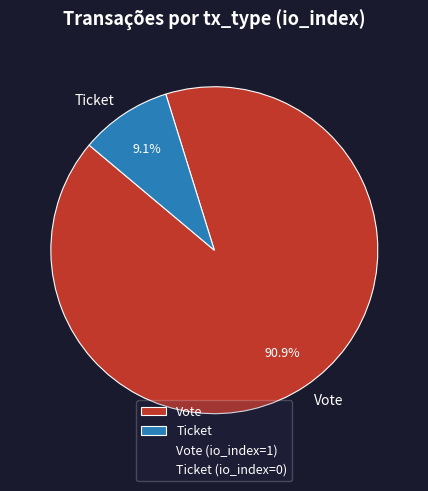

What percentage is the Vote slice, to the nearest percent?

91%